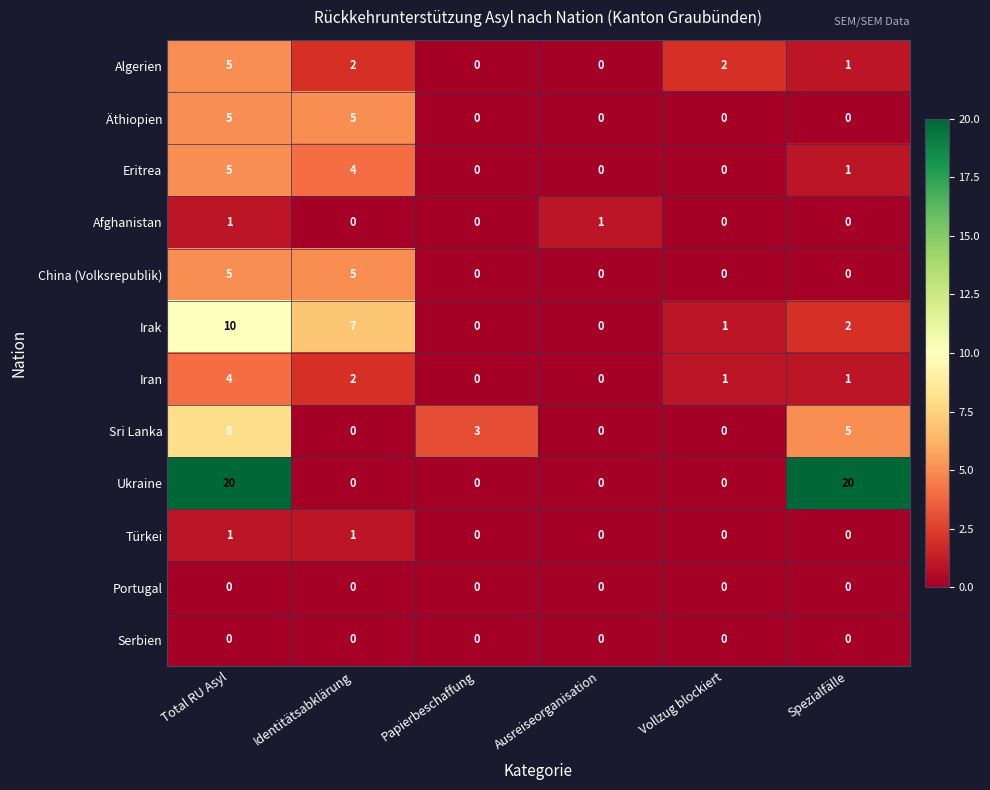

How many data points does each series have?

6